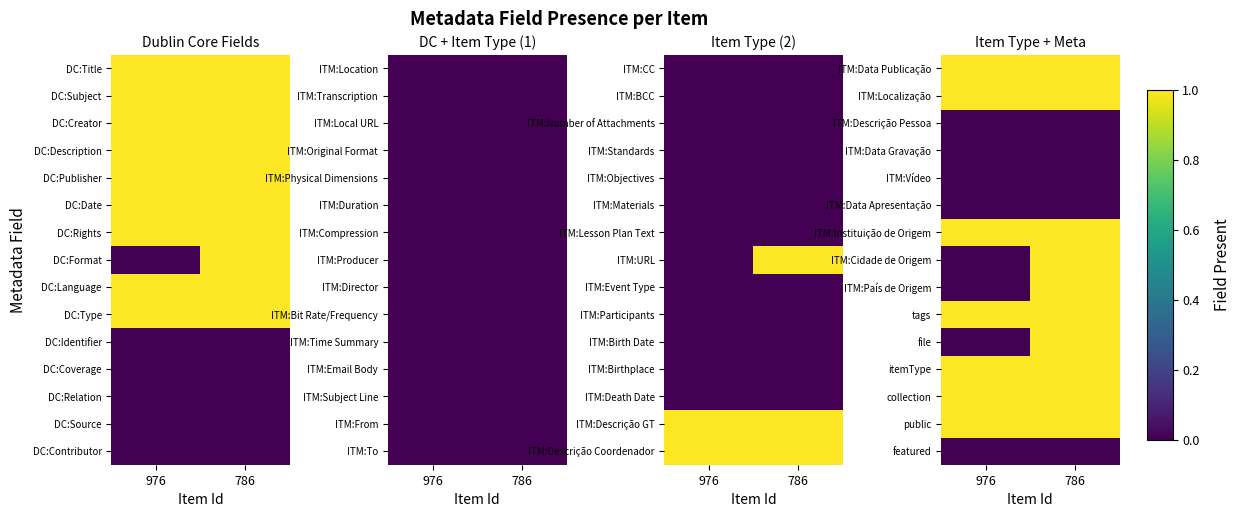

What is the sum of the public values at 786 and 976?

2